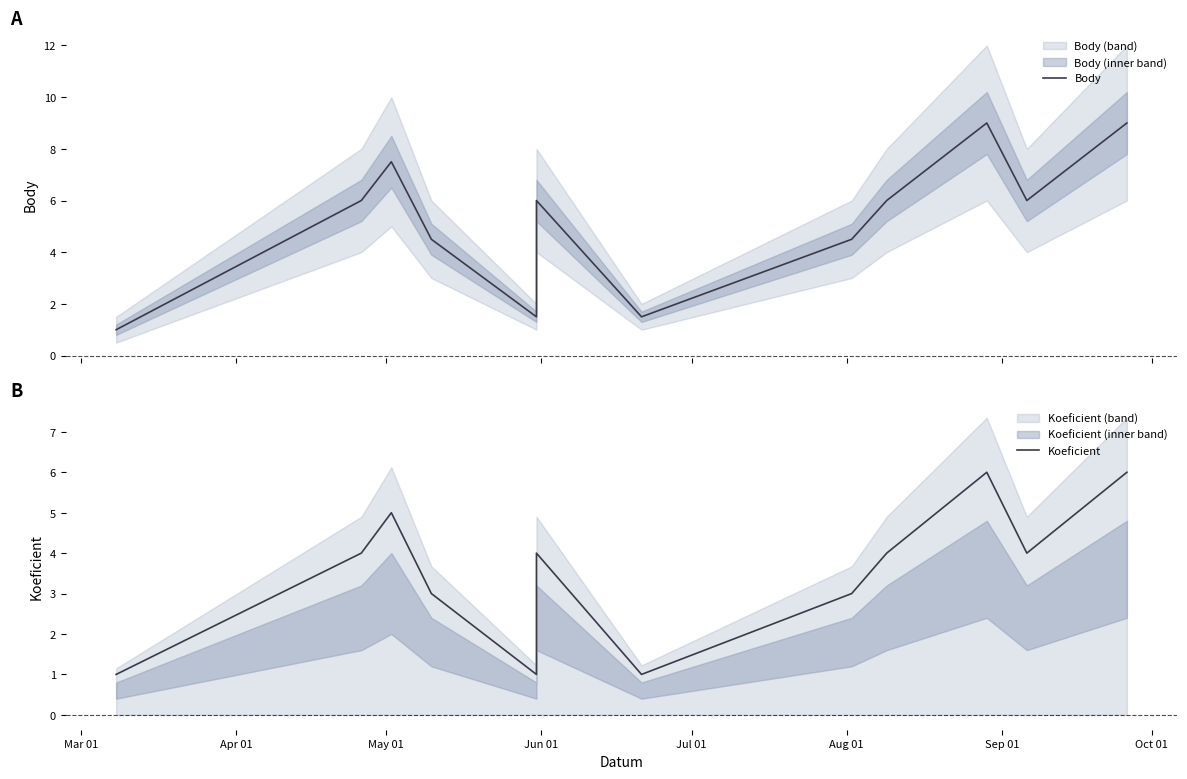

How many Koeficient values are between 3 and 5?

7